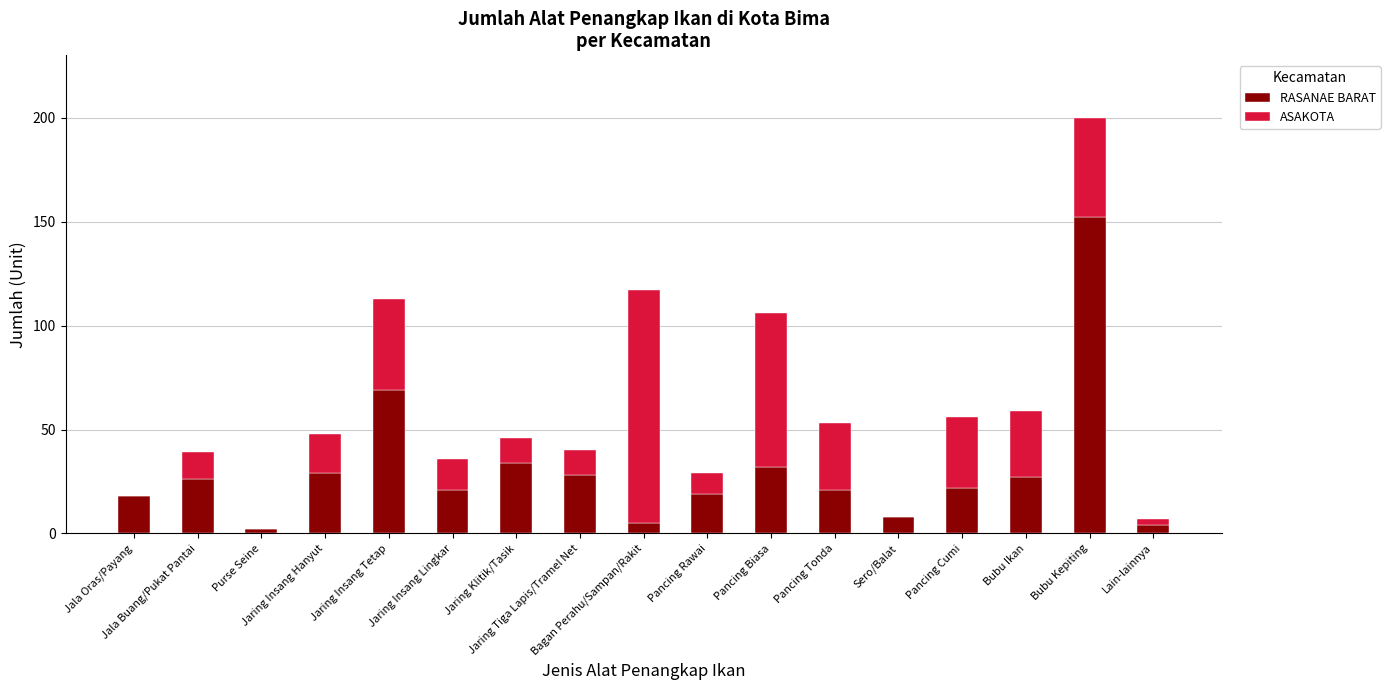

What is the maximum value for RASANAE BARAT?

152